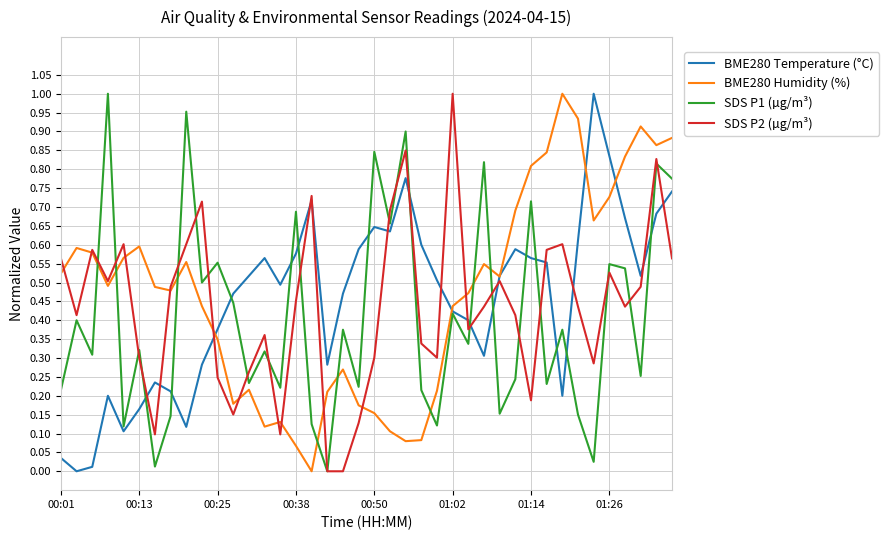

Does the chart have visible grid lines?

Yes